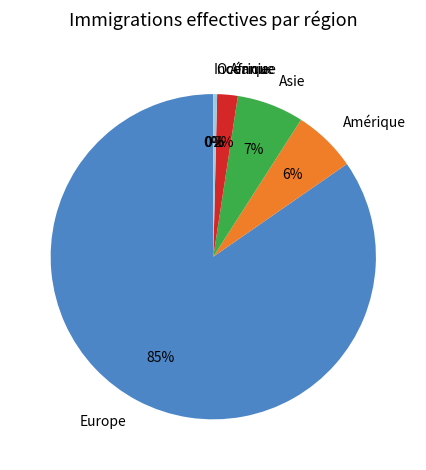

To the nearest percent, what is the difference between the largest and smallest slice percentages?

85%